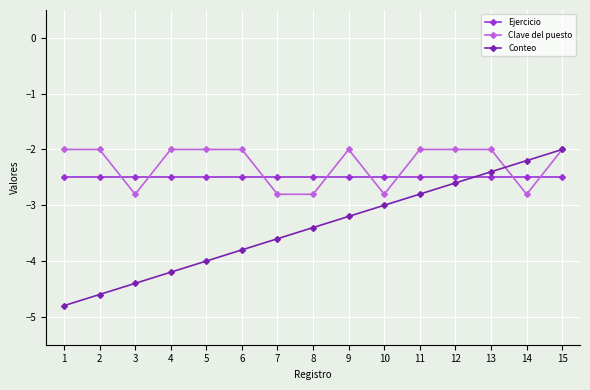

At which category is the sum across all series the highest?

15